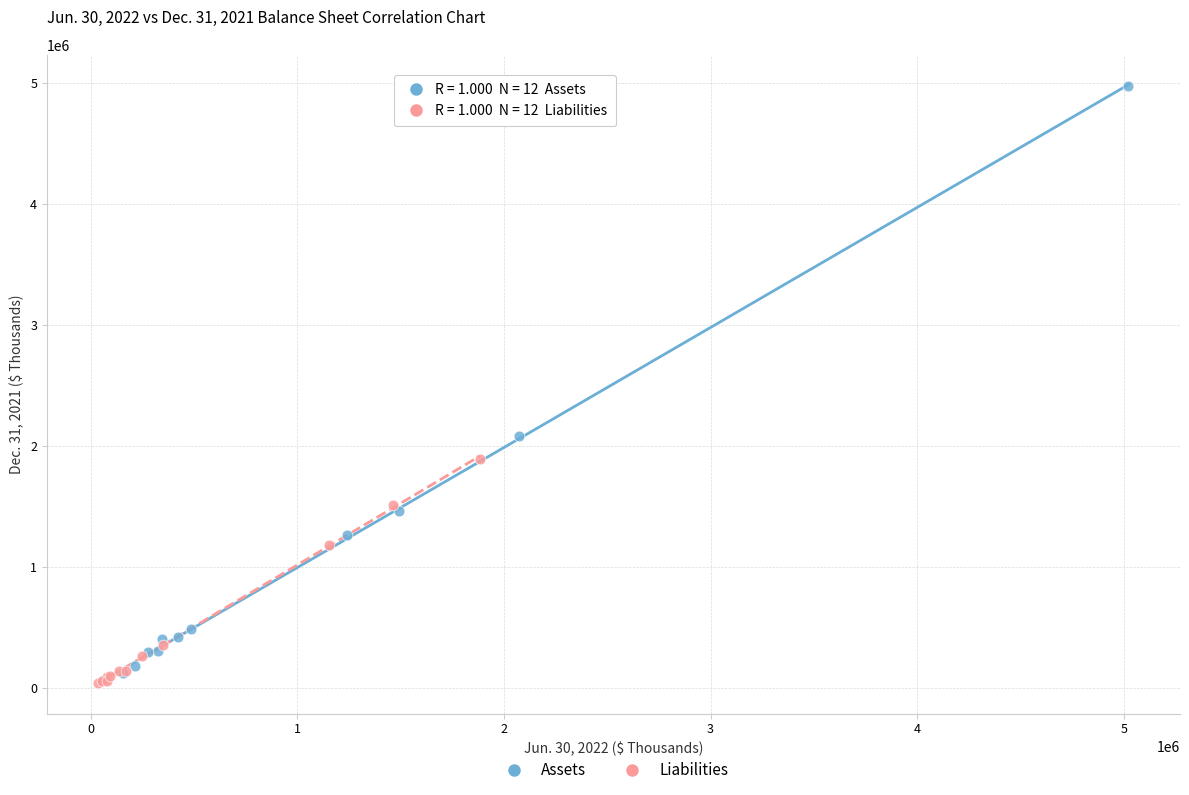

Which series contains the highest Y value?

Assets